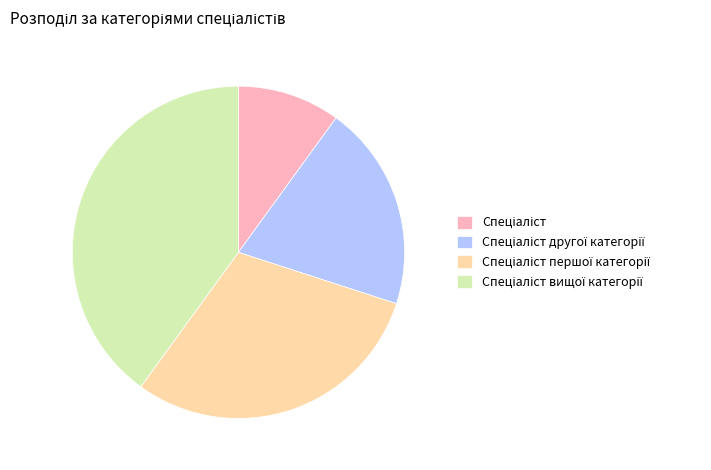

How many segments does this pie chart have?

4